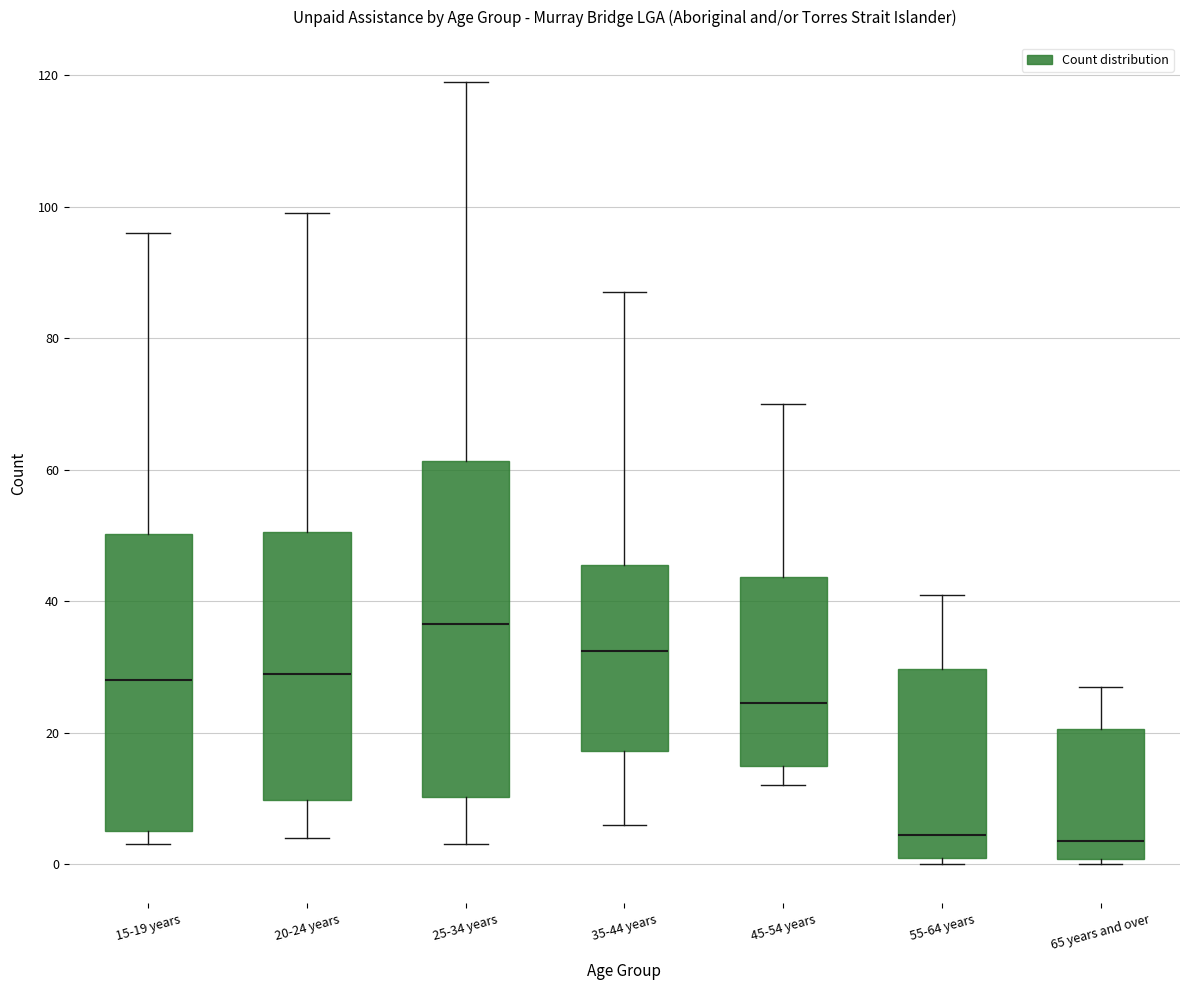

Reading left to right, transcribe this box plot: for each box, give where its median line is, the range the box spans, and where its two whiskers end, as read against the y-axis. The values are not printed on the chart, so give them approximately, as read against the axis.

15-19 years: median 28, box 6 to 50, whiskers 4 to 96
20-24 years: median 30, box 10 to 50, whiskers 4 to 100
25-34 years: median 36, box 10 to 62, whiskers 4 to 120
35-44 years: median 32, box 18 to 46, whiskers 6 to 88
45-54 years: median 24, box 16 to 44, whiskers 12 to 70
55-64 years: median 4, box 2 to 30, whiskers 0 to 42
65 years and over: median 4, box 0 to 20, whiskers 0 (just below the box's lower edge) to 28